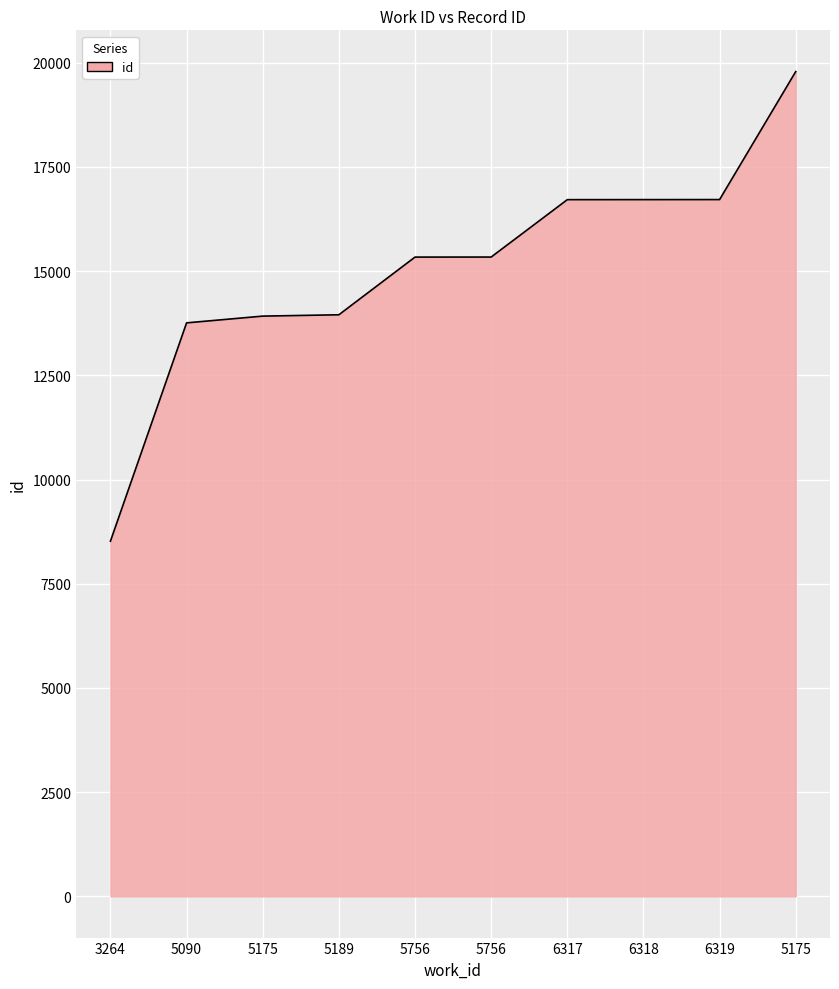

Where does the data first go above 15338?

6317